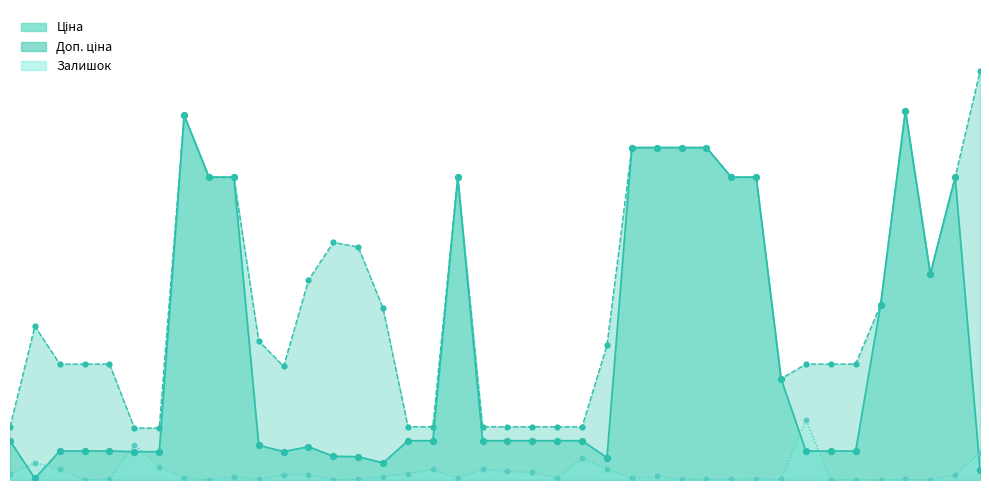

At how many categories does at least one series exceed 2388?

28